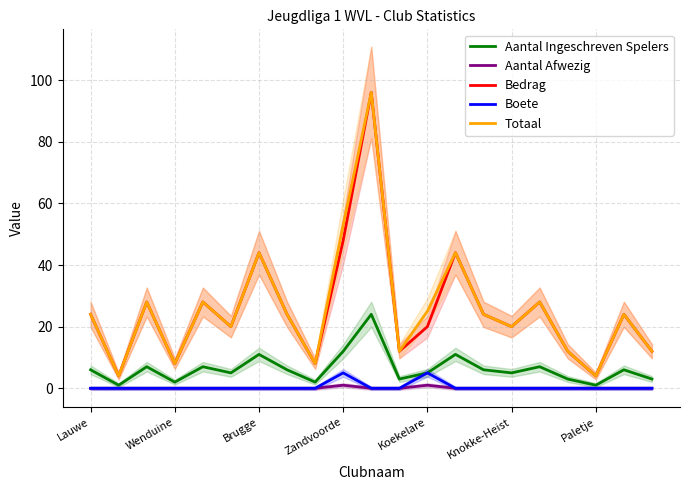

The Aantal Afwezig series shows 0 at 11. True or false?

False